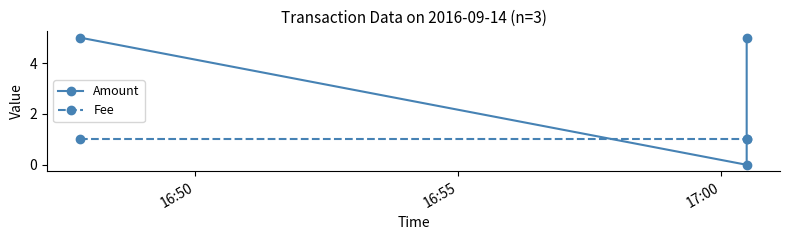

Is it true that Fee equals 1 at 16:55?

False